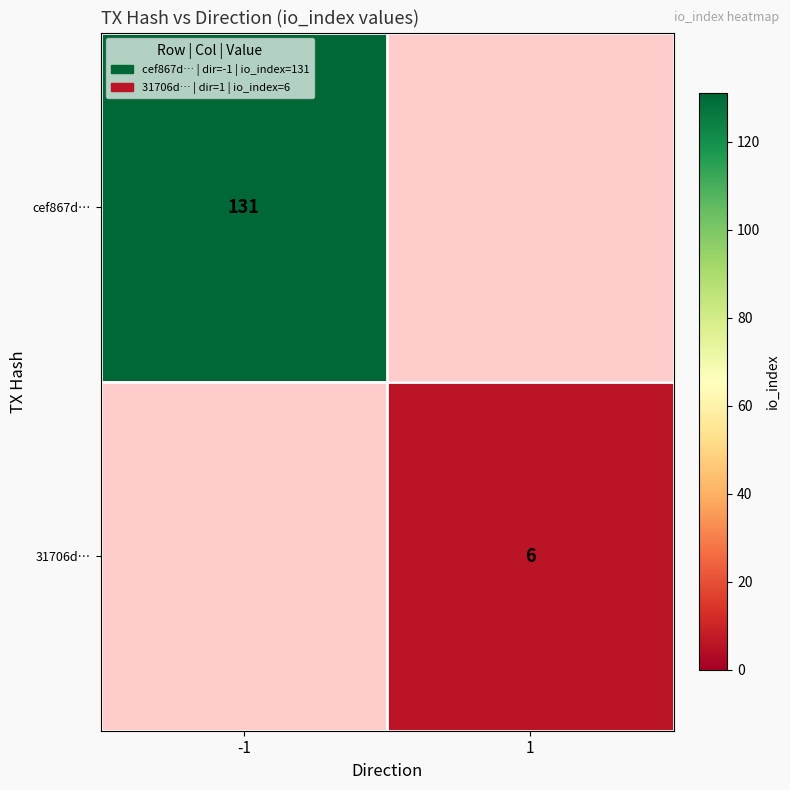

Is the value of 31706d… at 1 greater than the value of cef867d… at -1?

No